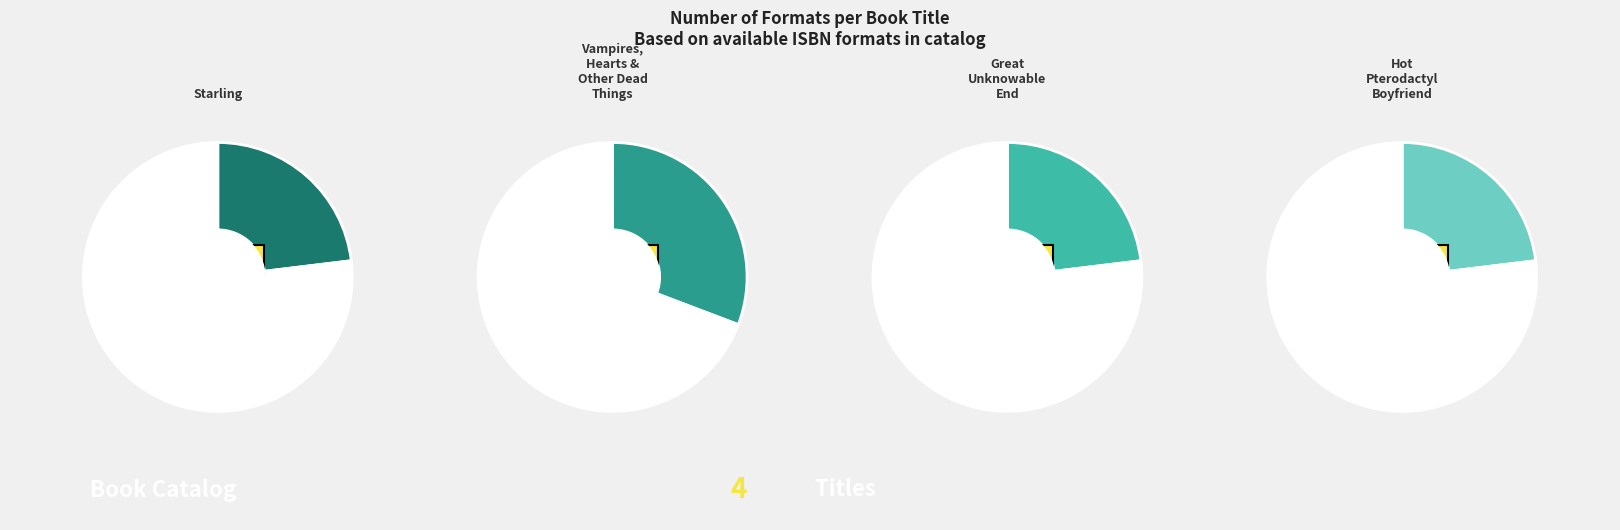

True or false: Vampires, Hearts & Other Dead Things accounts for 38% of the total.

False